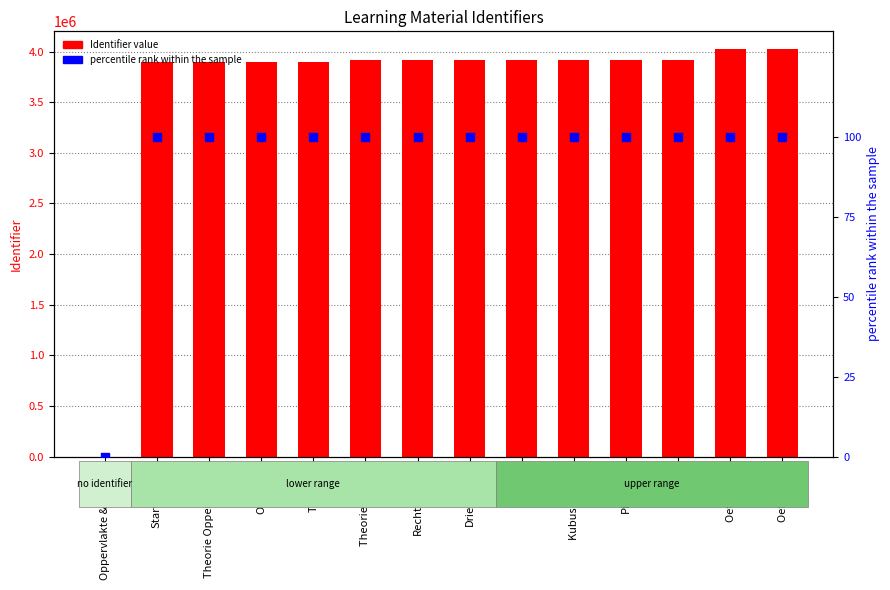

Which series reaches the maximum Y coordinate?

Identifier